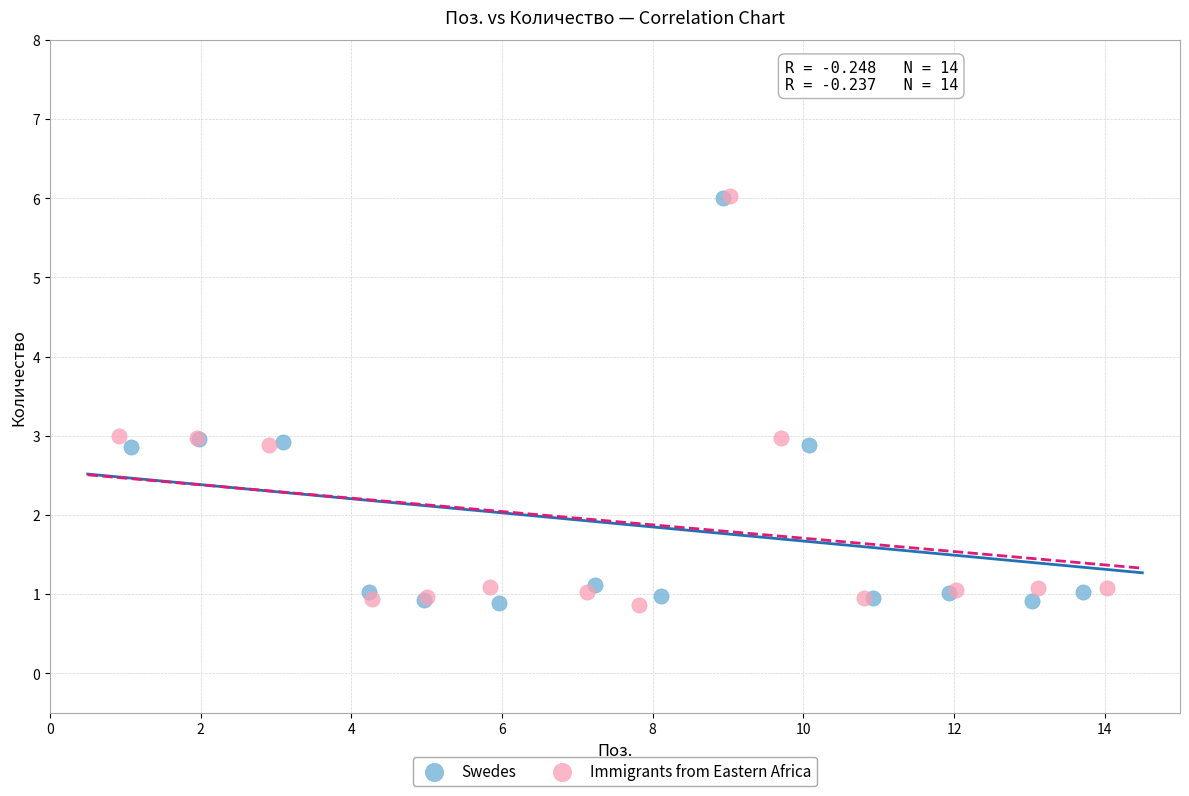

What are all the series names shown in the legend?

Swedes, Immigrants from Eastern Africa